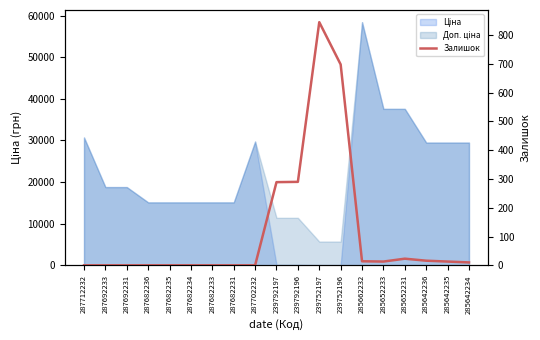

How many values are below 10?

9